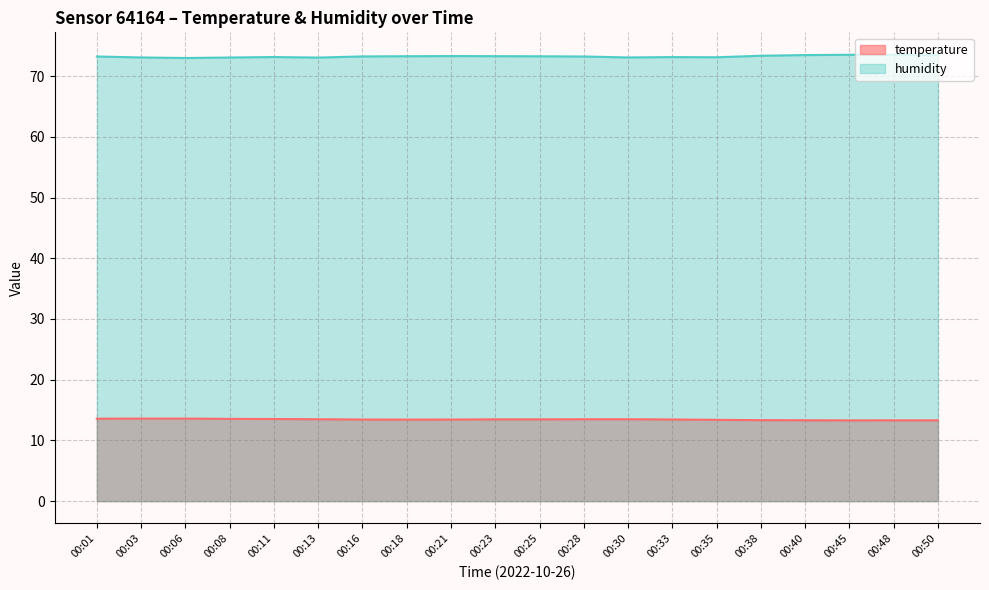

What is the maximum value shown in the chart?

73.5